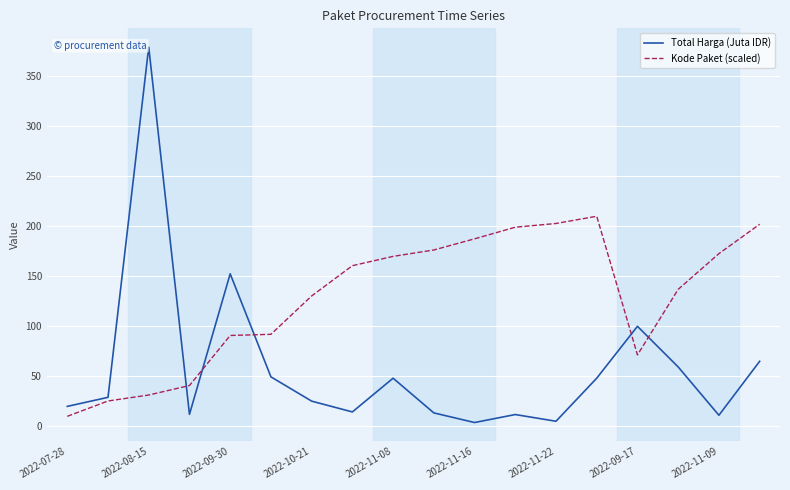

Which series has the widest spread of values?

Total Harga (Juta IDR)